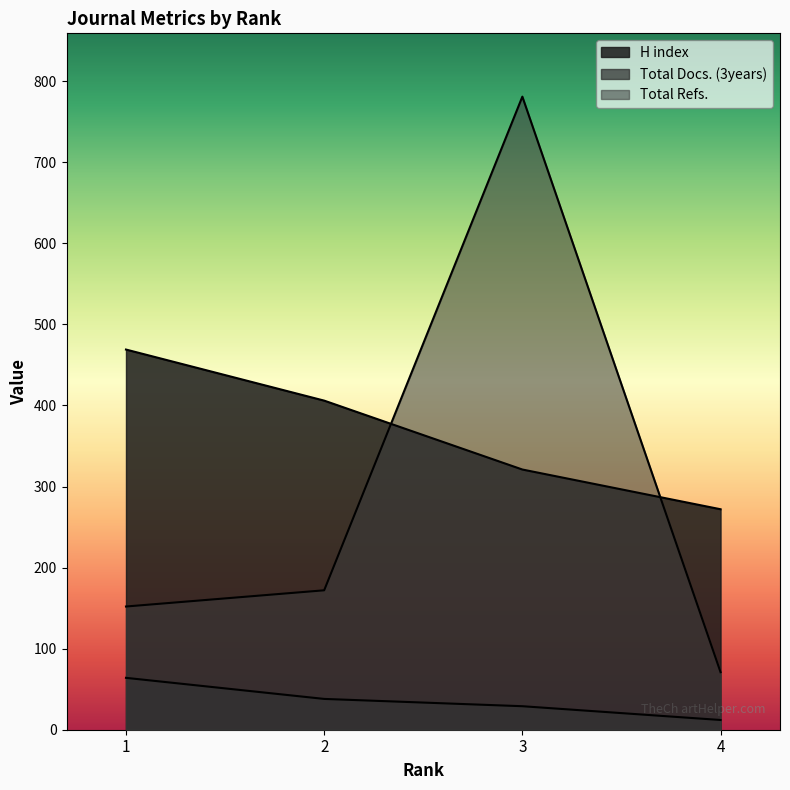

Is the value of Total Refs. at 1 greater than the value of Total Docs. (3years) at 1?

Yes